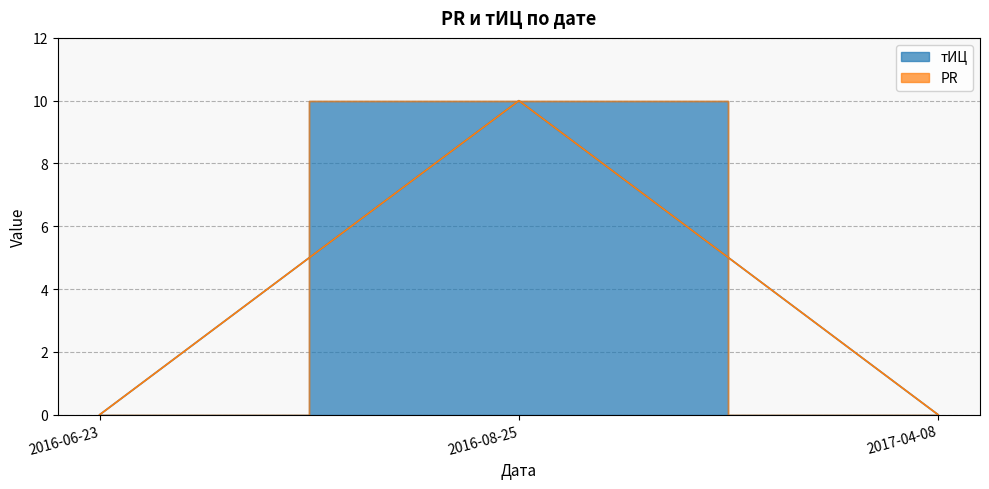

Does the chart display data point markers on the line(s)?

No